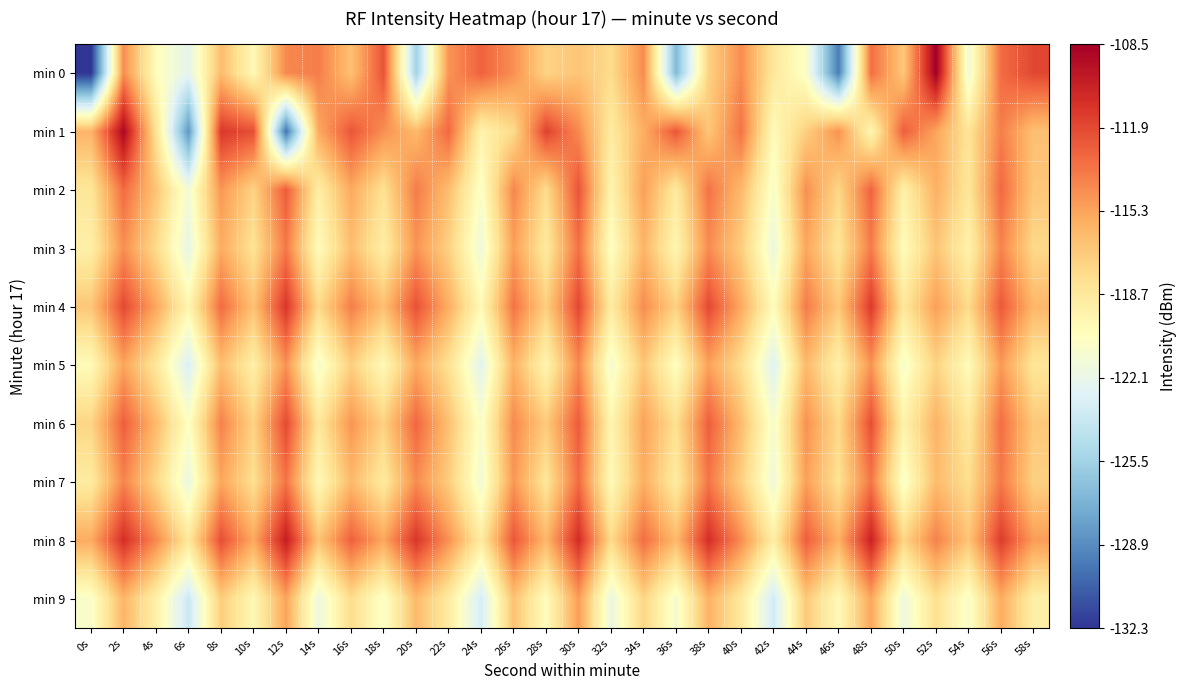

Which series has the largest range (max minus min)?

min 0